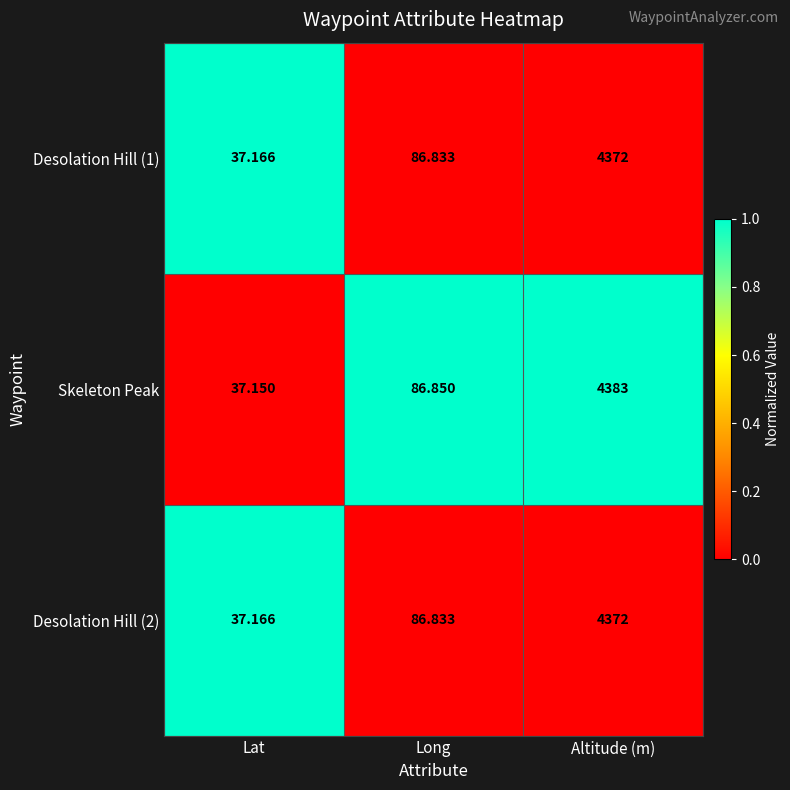

Which series changed the most between Lat and Altitude (m)?

Skeleton Peak